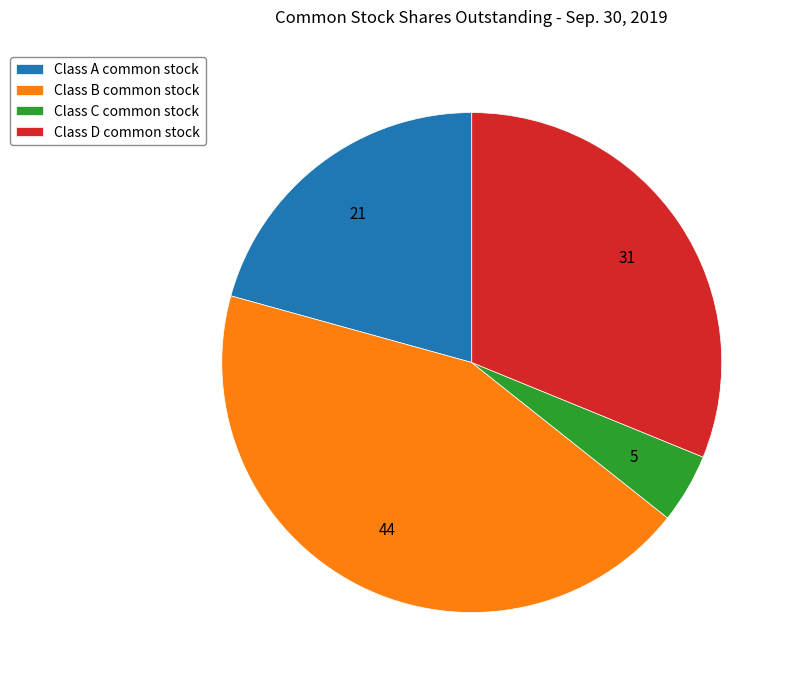

Does any single category account for the majority?

No